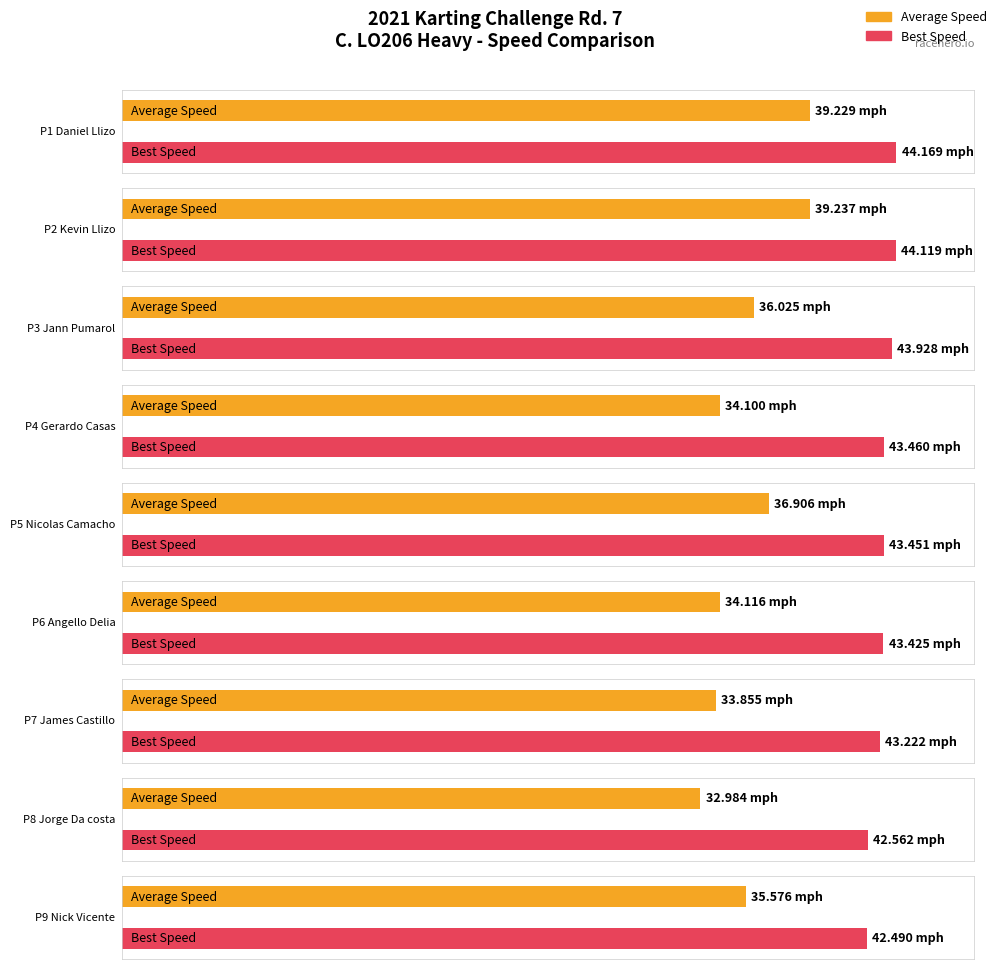

The value of Total Laps at Nicolas Camacho is 7.8. True or false?

False